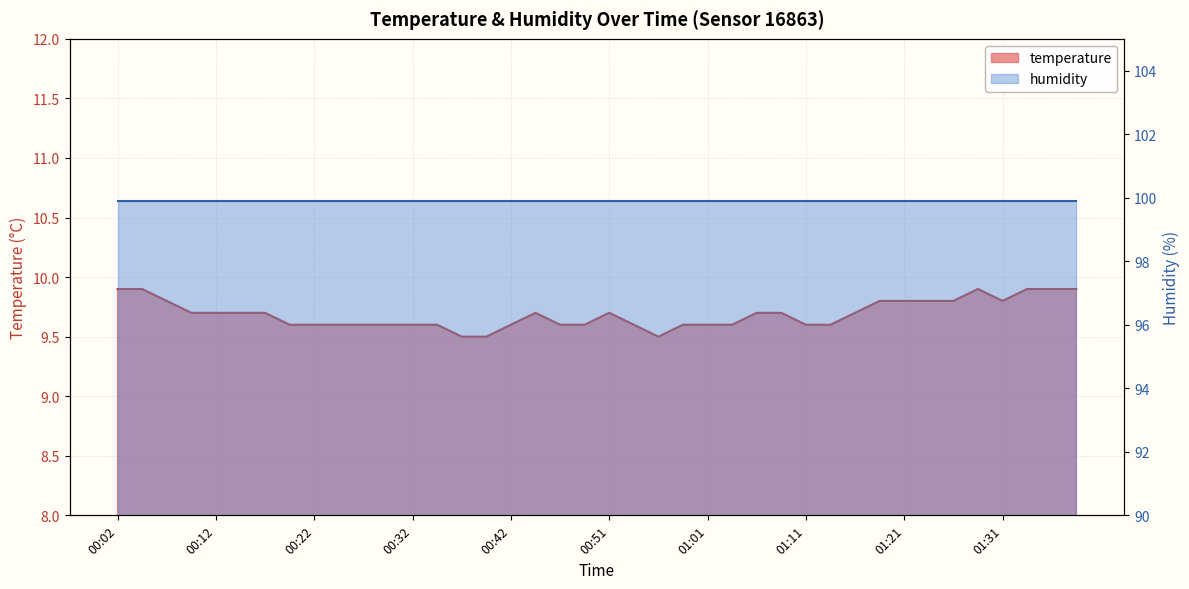

Reading left to right, list all the values displayed in this chart.

00:02=9.9	00:04=9.9	00:07=9.8	00:09=9.7	00:12=9.7	00:14=9.7	00:17=9.7	00:19=9.6	00:22=9.6	00:24=9.6	00:27=9.6	00:29=9.6	00:32=9.6	00:34=9.6	00:37=9.5	00:39=9.5	00:42=9.6	00:44=9.7	00:47=9.6	00:49=9.6	00:51=9.7	00:54=9.6	00:56=9.5	00:59=9.6	01:01=9.6	01:04=9.6	01:06=9.7	01:09=9.7	01:11=9.6	01:14=9.6	01:16=9.7	01:18=9.8	01:21=9.8	01:23=9.8	01:26=9.8	01:28=9.9	01:31=9.8	01:33=9.9	01:36=9.9	01:38=9.9